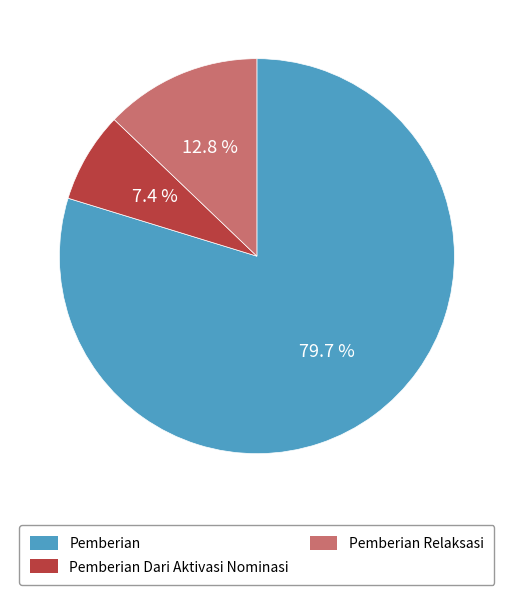

What is the ratio of the value at Pemberian to the value at Pemberian Dari Aktivasi Nominasi?

10.8